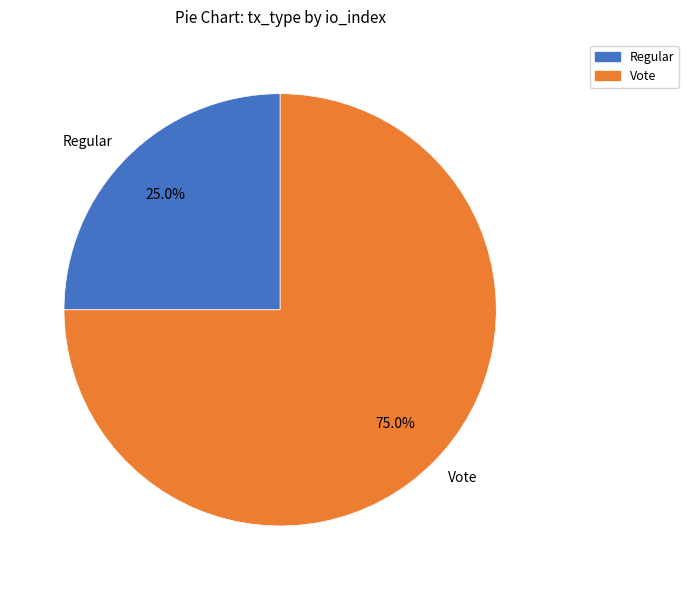

Rank the categories by value from highest to lowest.

Vote, Regular